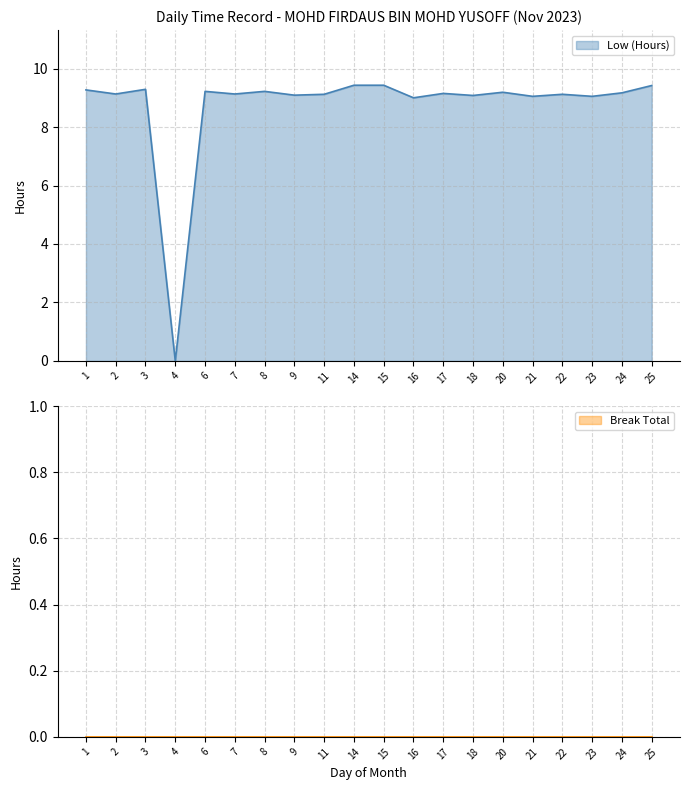

Reading right to left, transcribe all the data shown in this chart.

9.4	9.2	9.1	9.1	9.1	9.2	9.1	9.2	9.0	9.4	9.4	9.1	9.1	9.2	9.1	9.2	0.0	9.3	9.1	9.3